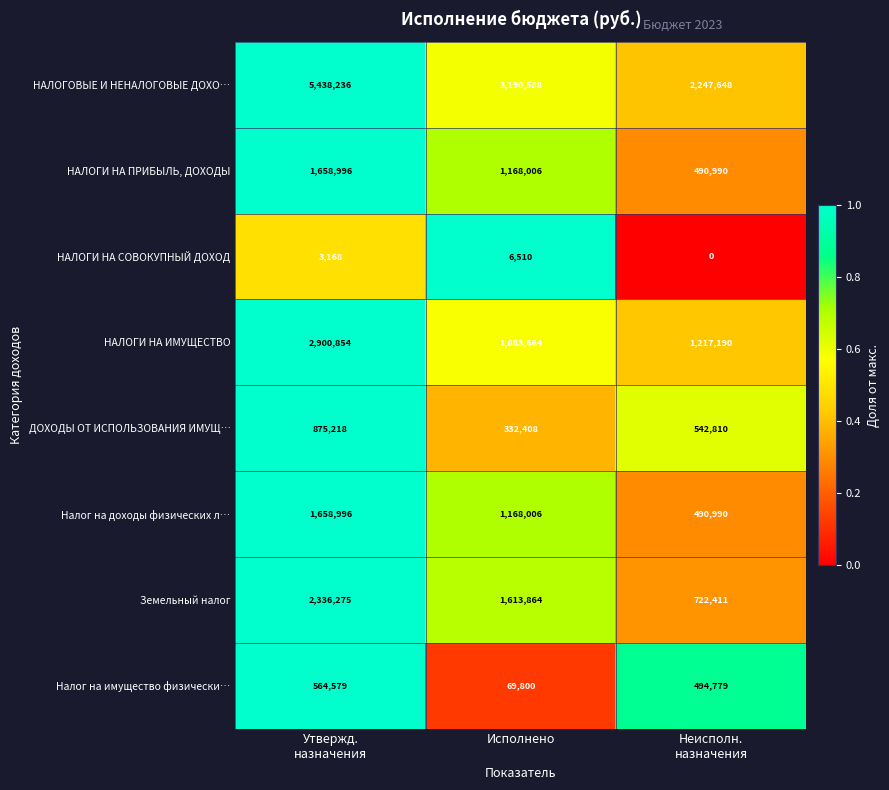

At how many categories does at least one series exceed 453000?

3